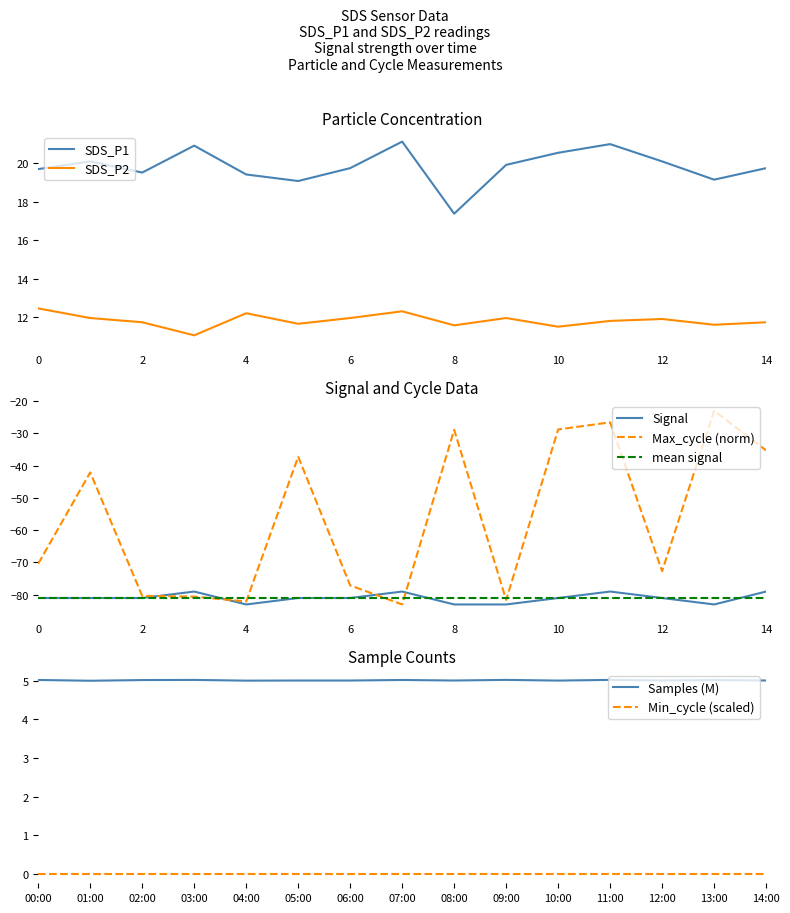

The SDS_P1 series shows 7.9 at 0. True or false?

False